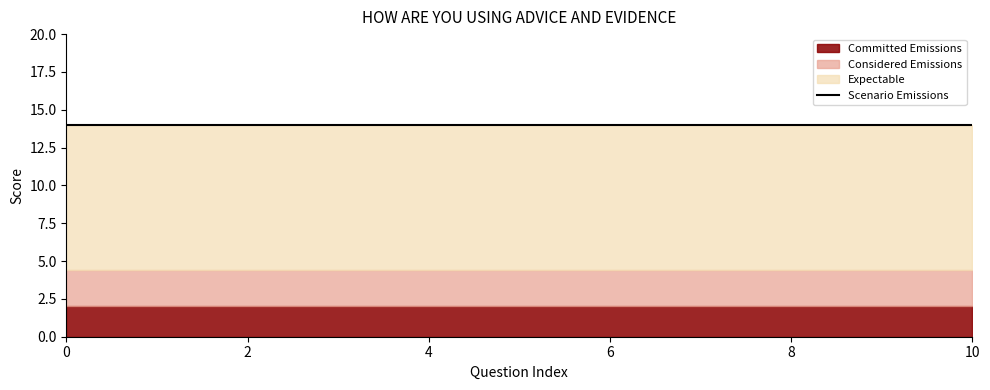

What is the sum of the Scenario Emissions values at 1 and 7?

28